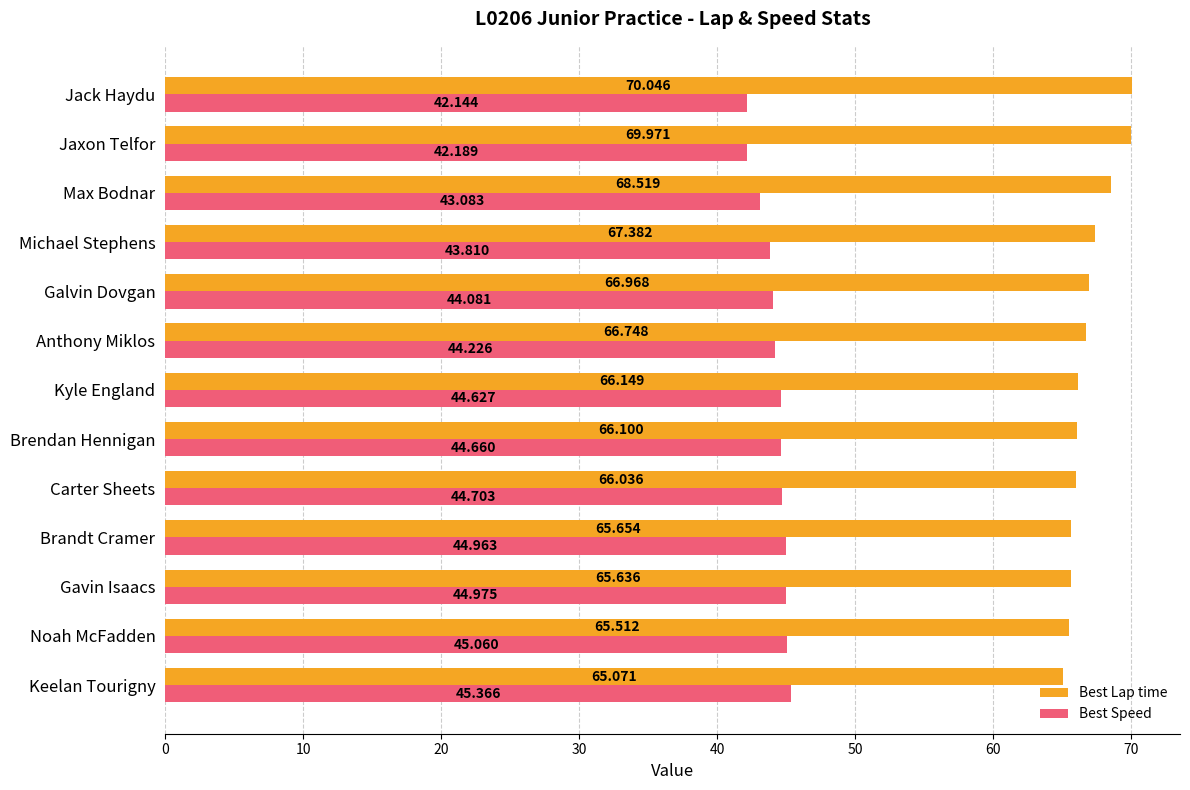

List the labels in order of Best Lap time value, smallest first.

Keelan Tourigny, Noah McFadden, Gavin Isaacs, Brandt Cramer, Carter Sheets, Brendan Hennigan, Kyle England, Anthony Miklos, Galvin Dovgan, Michael Stephens, Max Bodnar, Jaxon Telfor, Jack Haydu